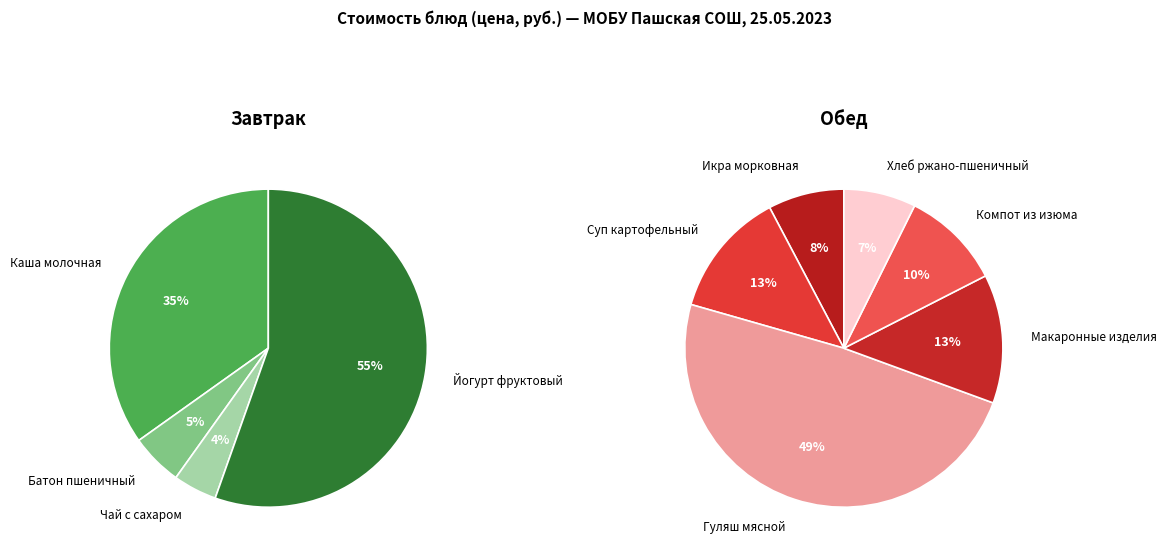

How many segments does this pie chart have?

10